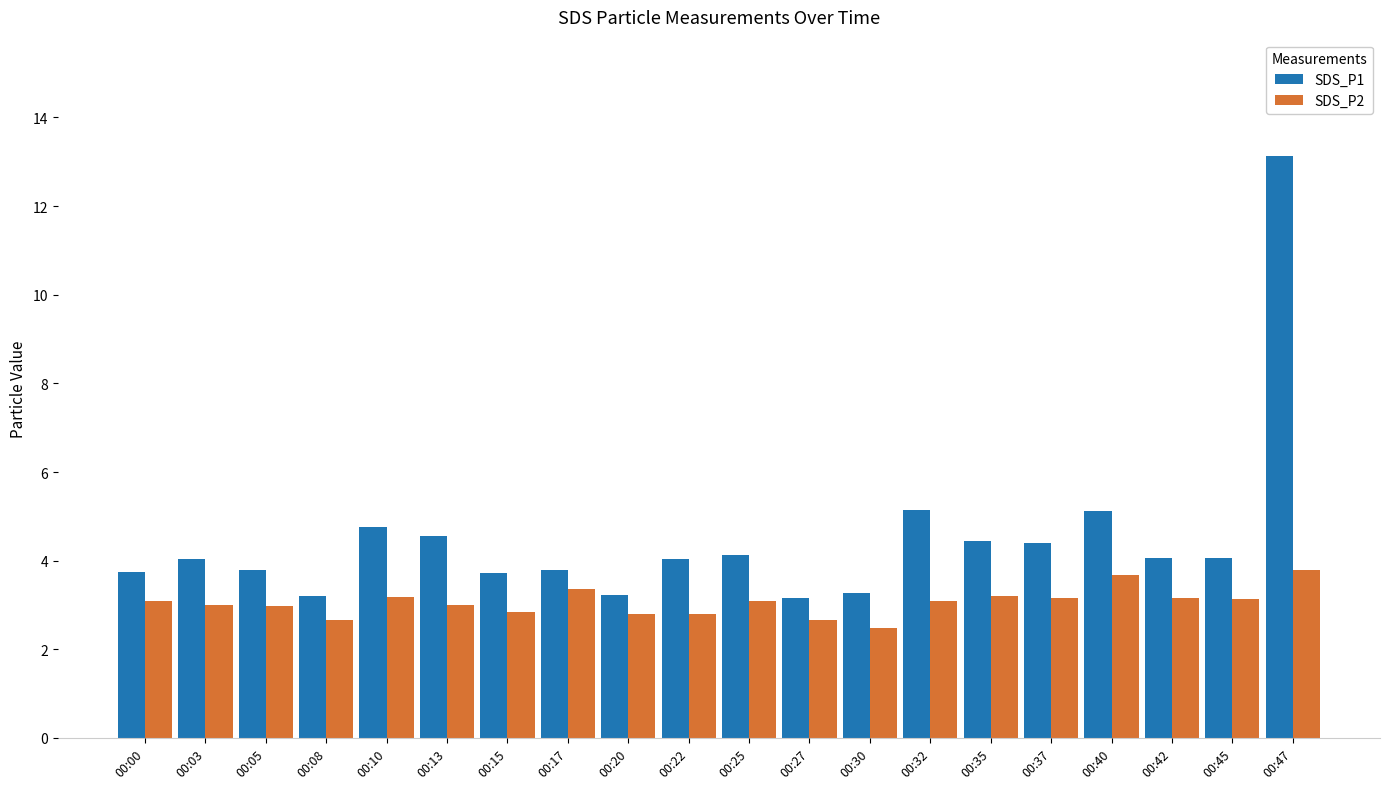

What is the smallest value displayed?

2.5